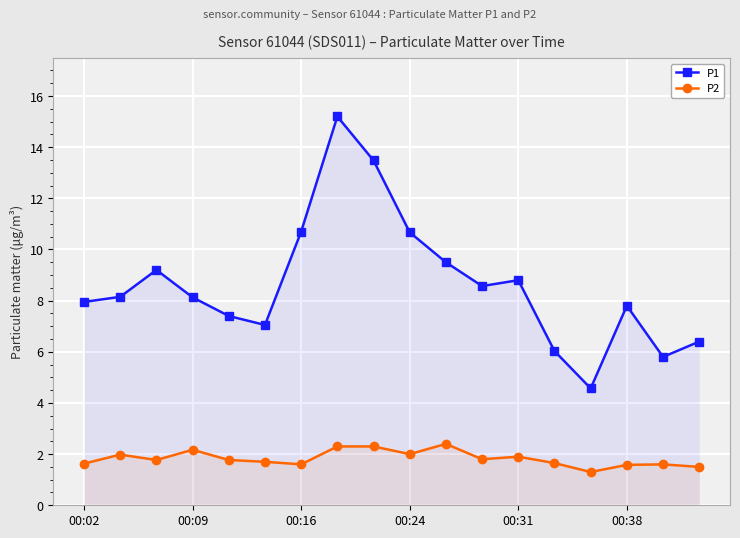

Which series has the largest total across all categories?

P1